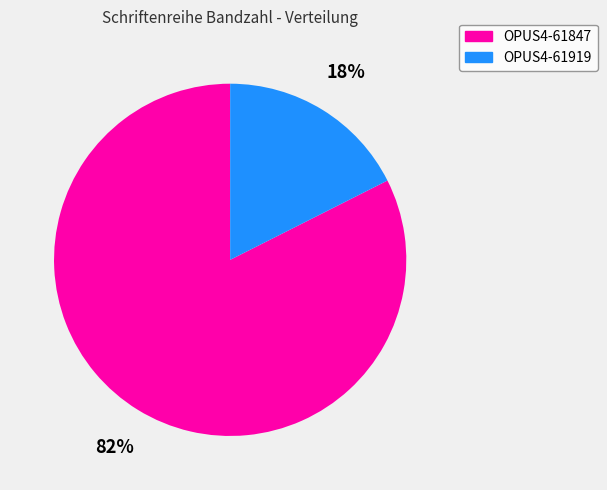

Which has a higher value, OPUS4-61919 or OPUS4-61847?

OPUS4-61847